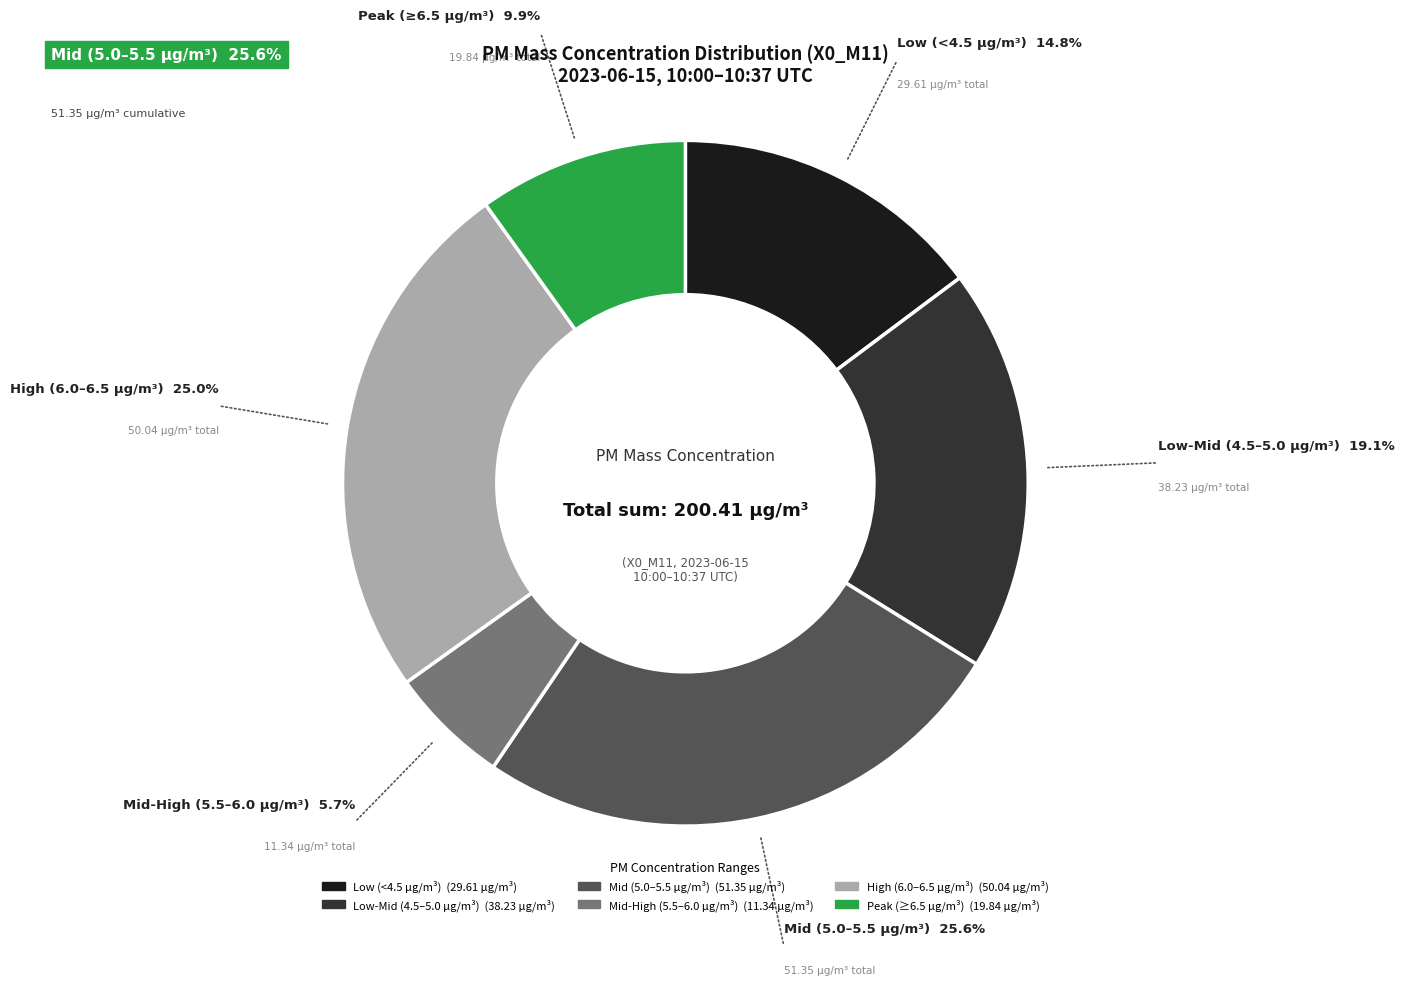

Does any single category account for the majority?

No